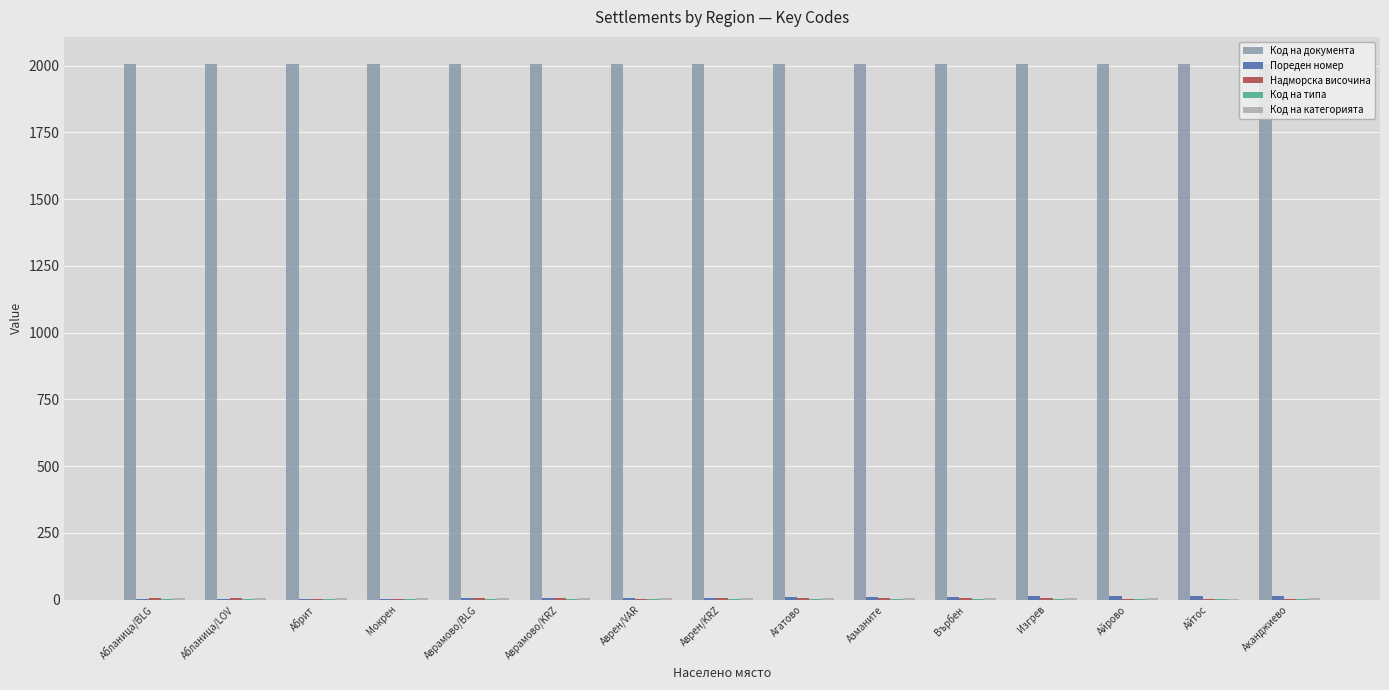

What is the approximate value of Надморска височина at Азманите?

6